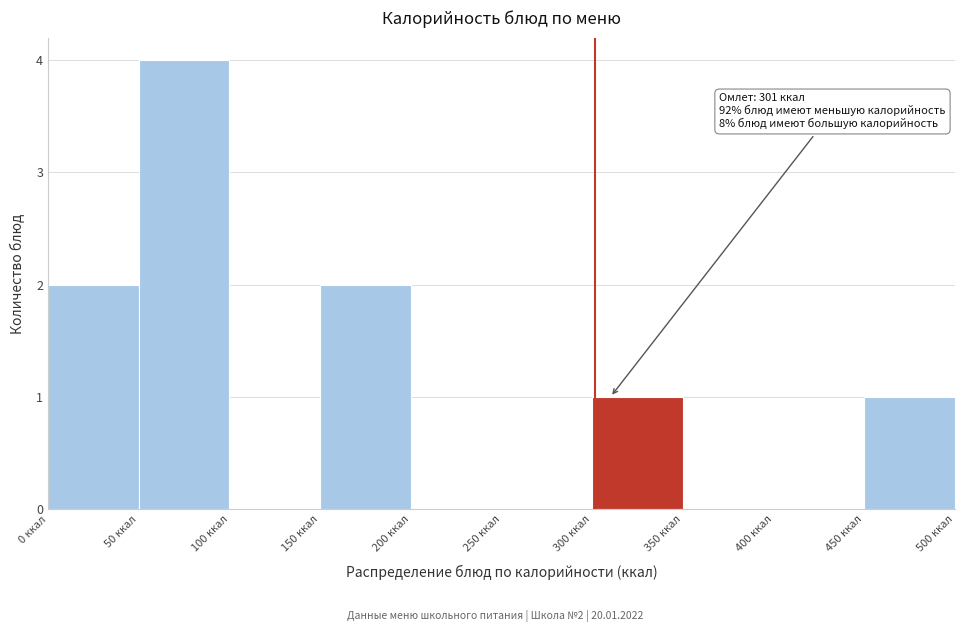

Over which range of the x-axis is the bar tallest?

50 to 100